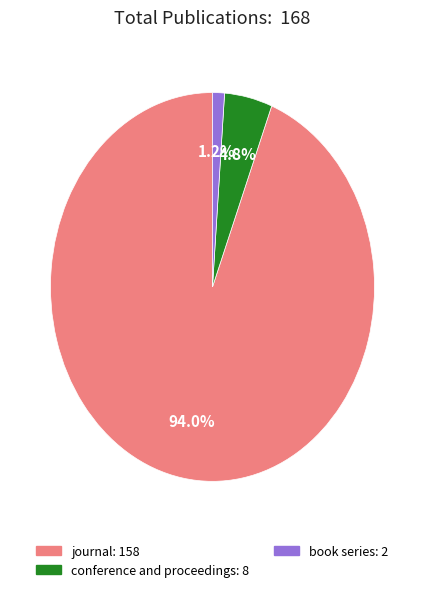

Count the number of slices in the pie.

3